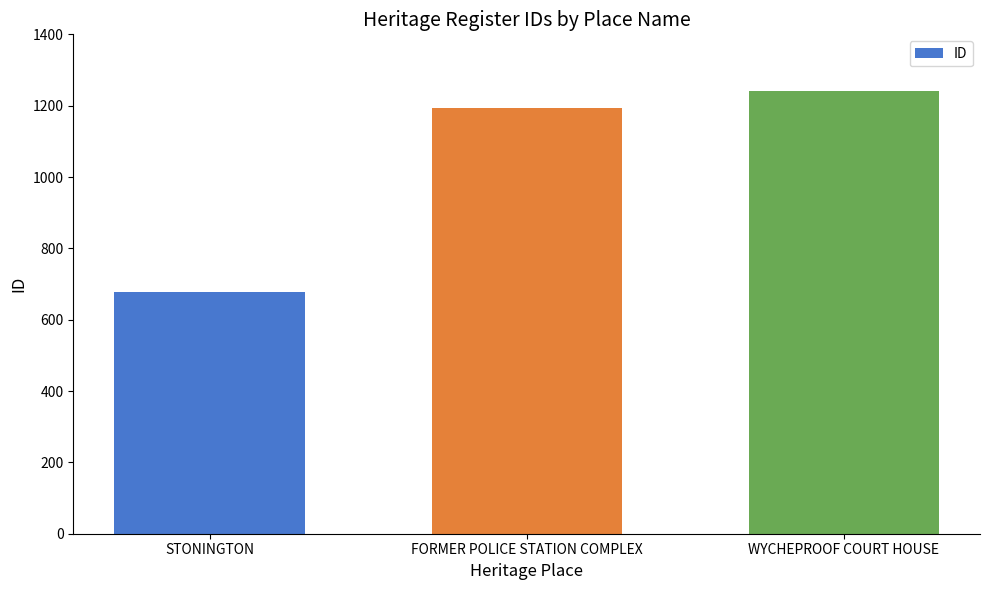

What value does the data have at STONINGTON, to the nearest 10?

680